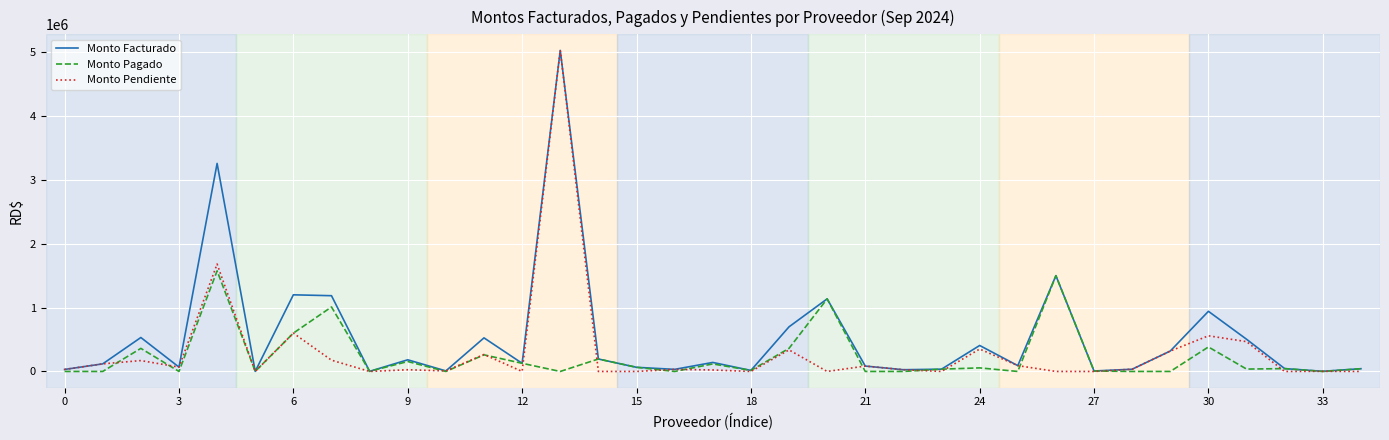

Which series has the largest range (max minus min)?

Monto Pendiente